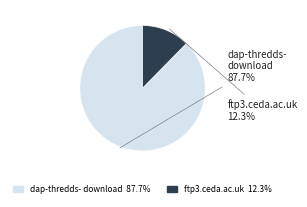

Is there any slice that represents more than half of the pie?

Yes